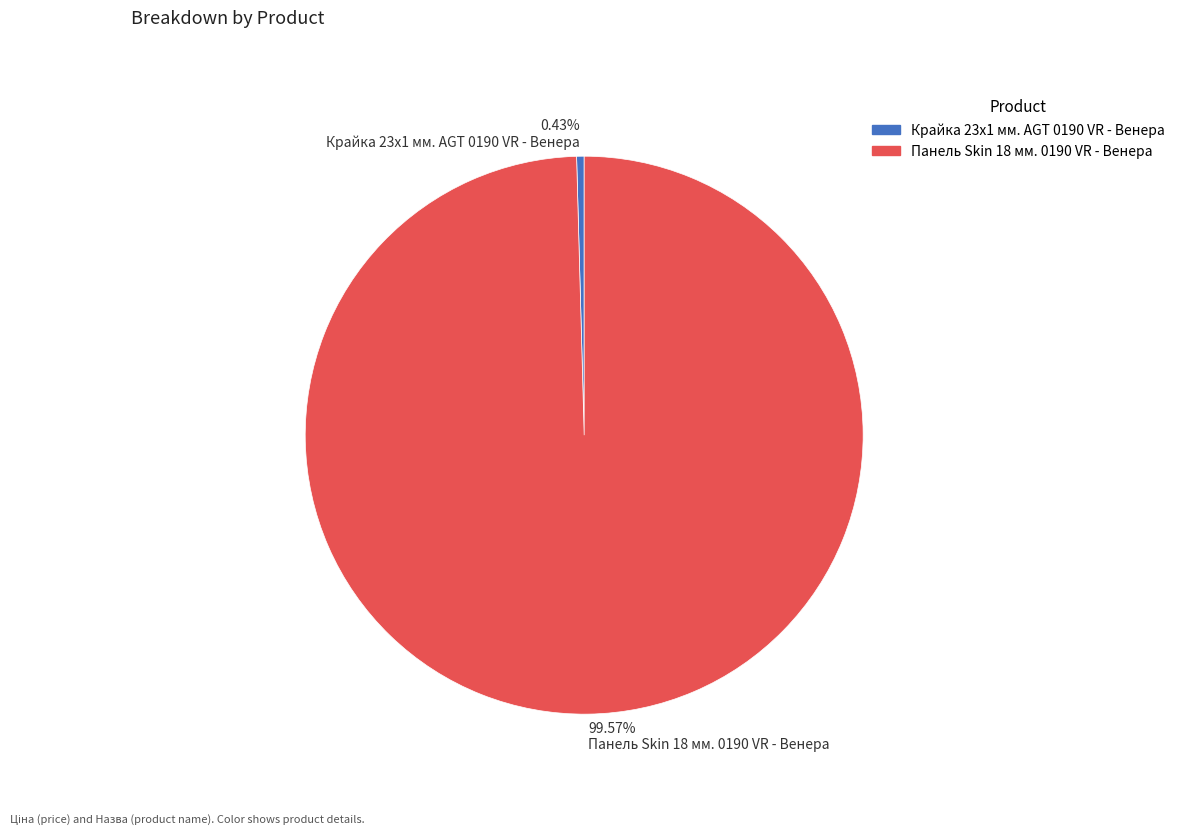

Does 99.57% Панель Skin 18 мм. 0190 VR - Венера represent more than half of the total?

Yes